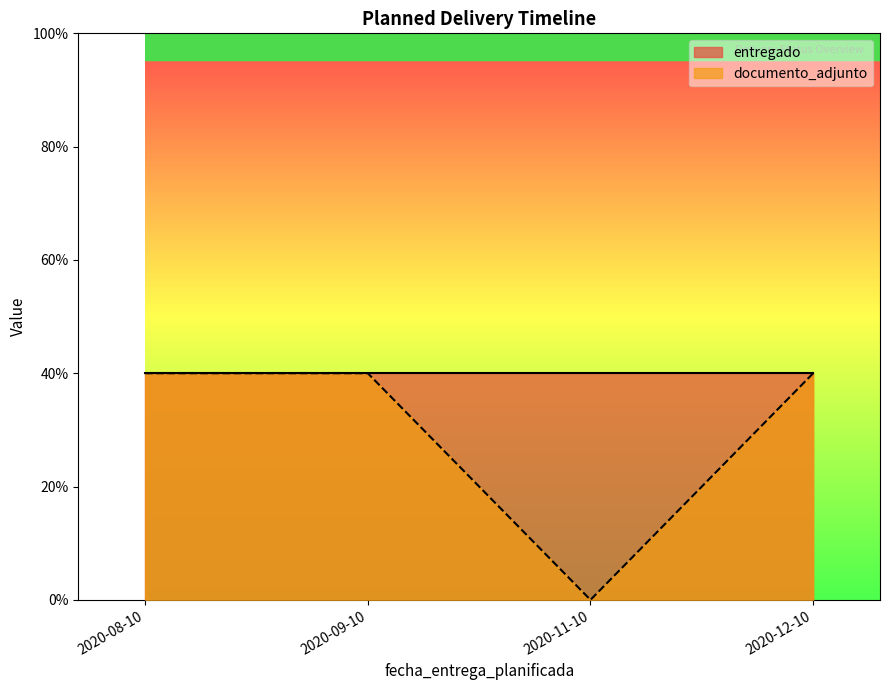

Reading left to right, what are all the values shown in this chart?

2020-08-10=1	2020-09-10=1	2020-11-10=0	2020-12-10=1